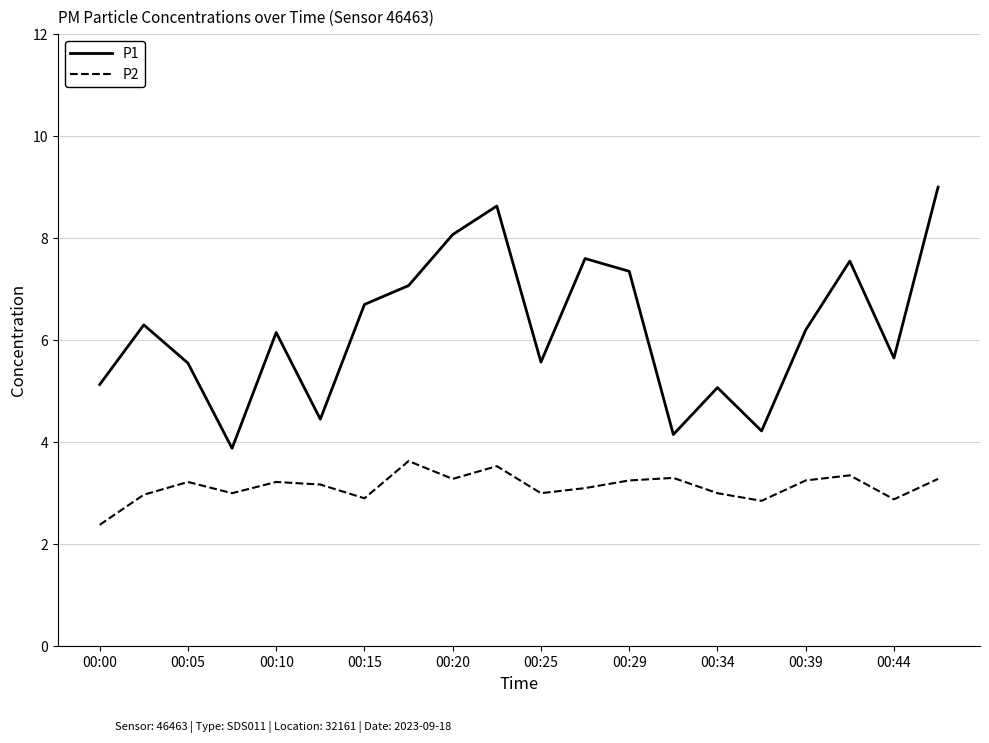

True or false: P1 and P2 intersect in this chart.

False